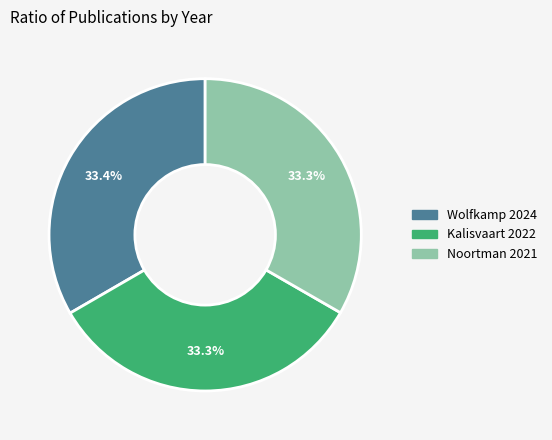

How much of the chart is everything except Kalisvaart 2022?

66.7%